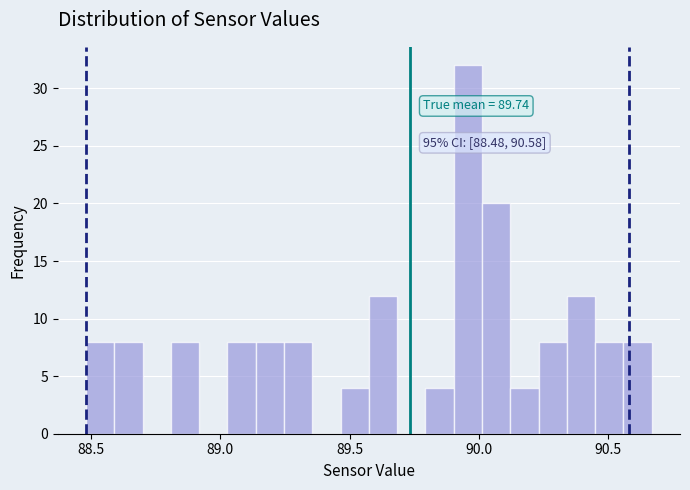

Read against the x-axis, roughly where is the centre of the tallest bar?

89.95